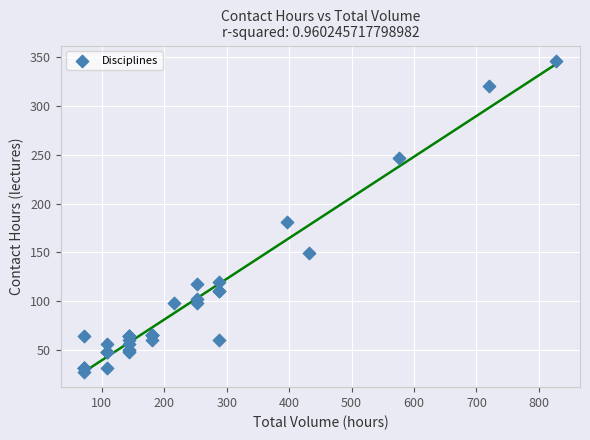

What Y value in the scatter plot is closest to 187?

181